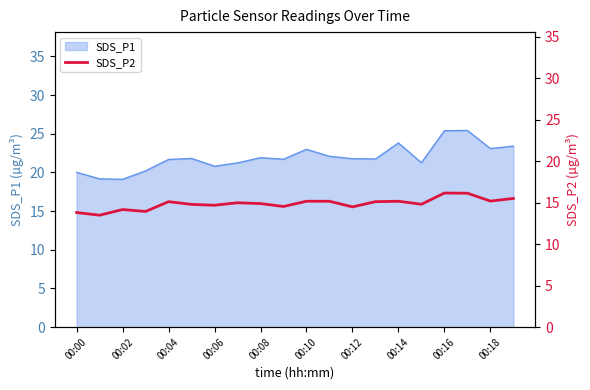

What is the minimum value for SDS_P1?

19.1